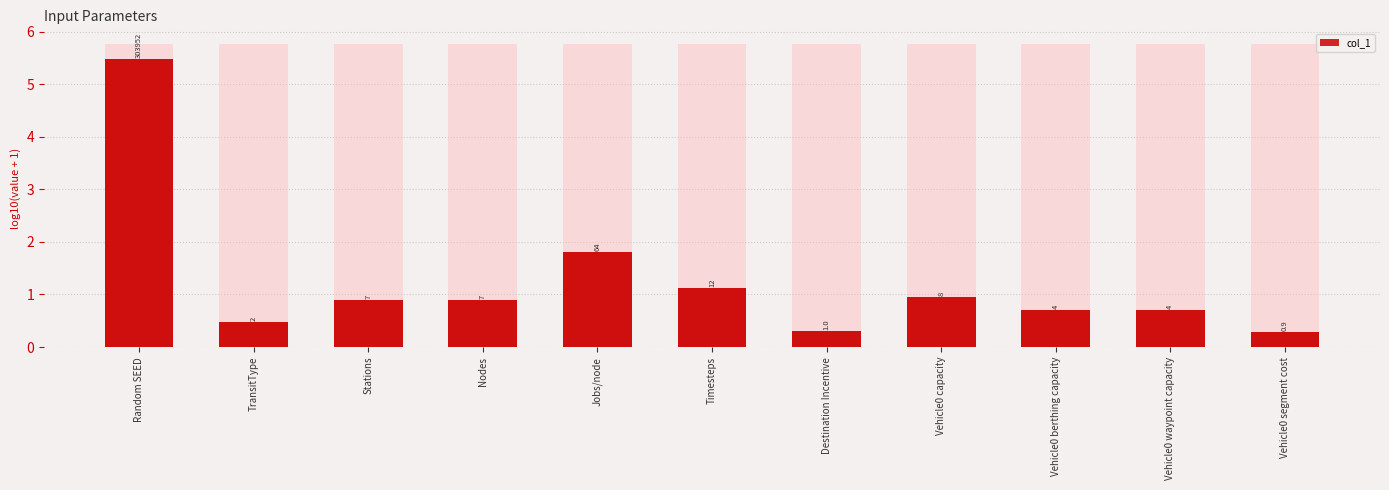

What is the change in value from Stations to Vehicle0 waypoint capacity?

-0.2